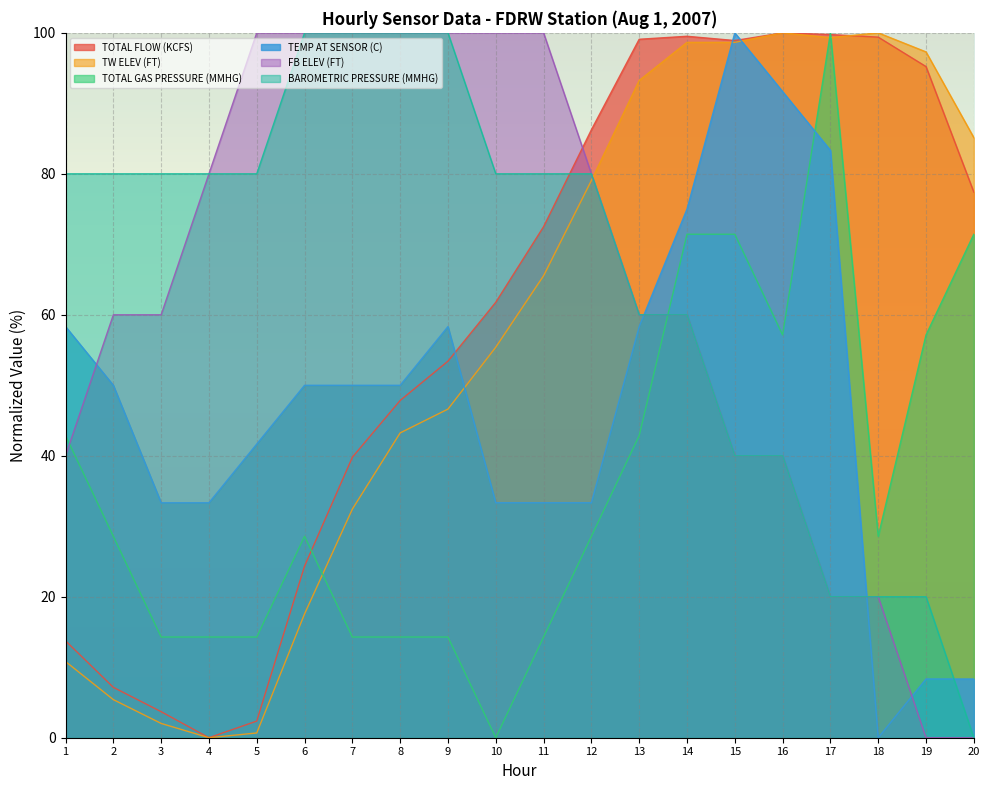

Is the value of TOTAL FLOW (KCFS) at 10 greater than the value of BAROMETRIC PRESSURE (MMHG) at 1?

No